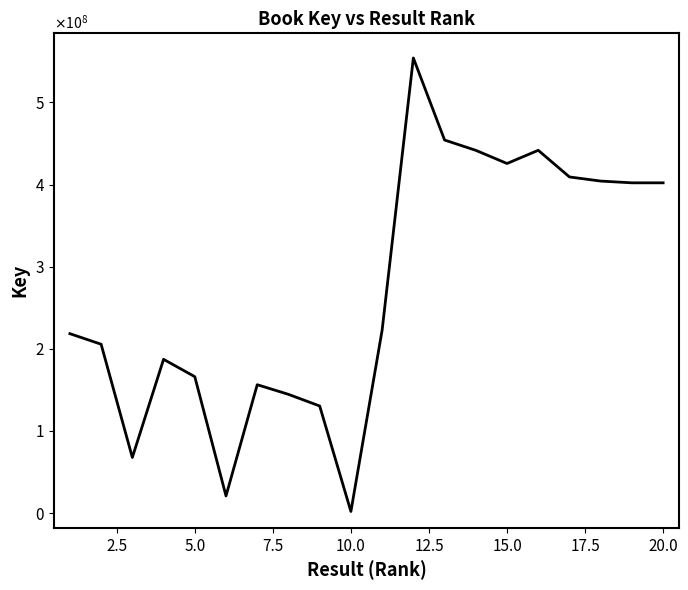

Does the chart have visible grid lines?

No